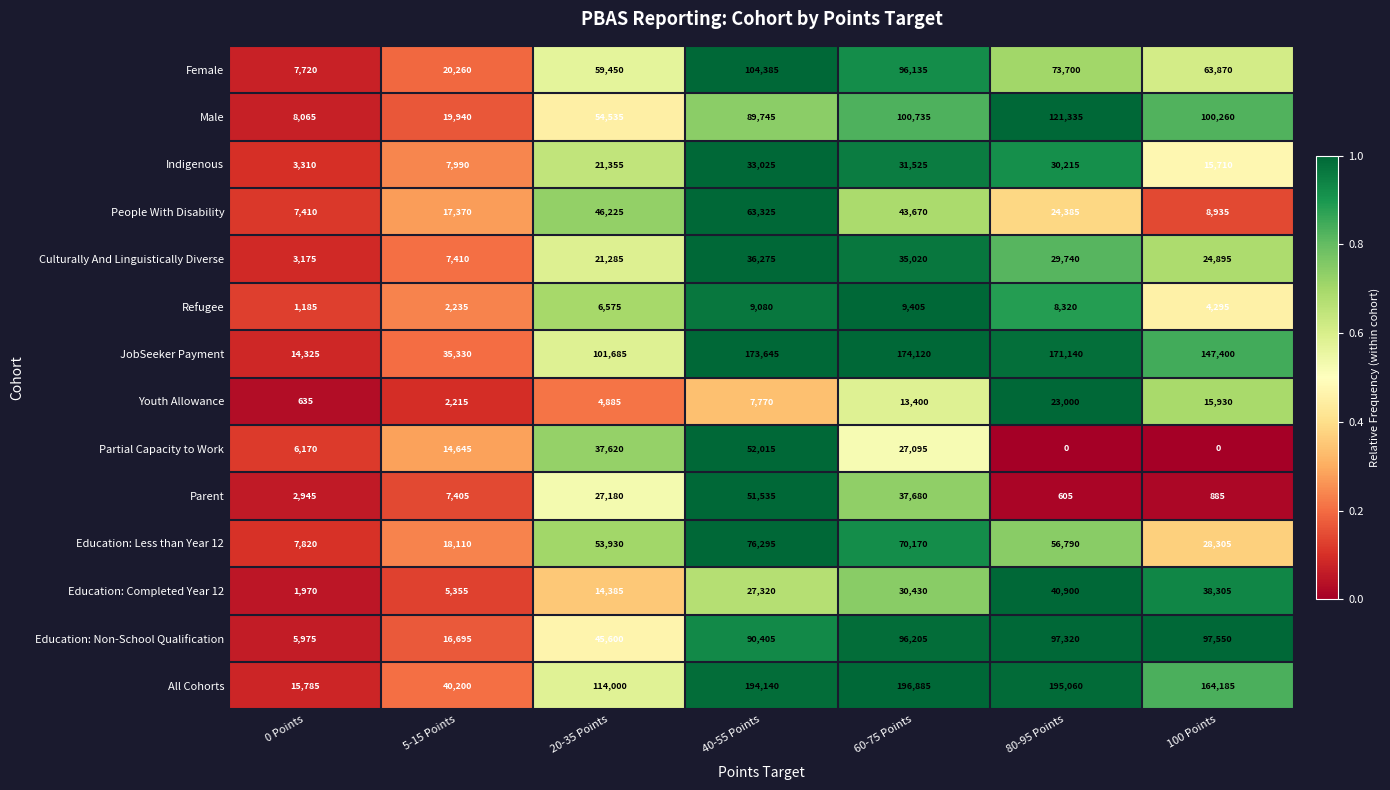

What is the total value across all series at 5-15 Points?

215160